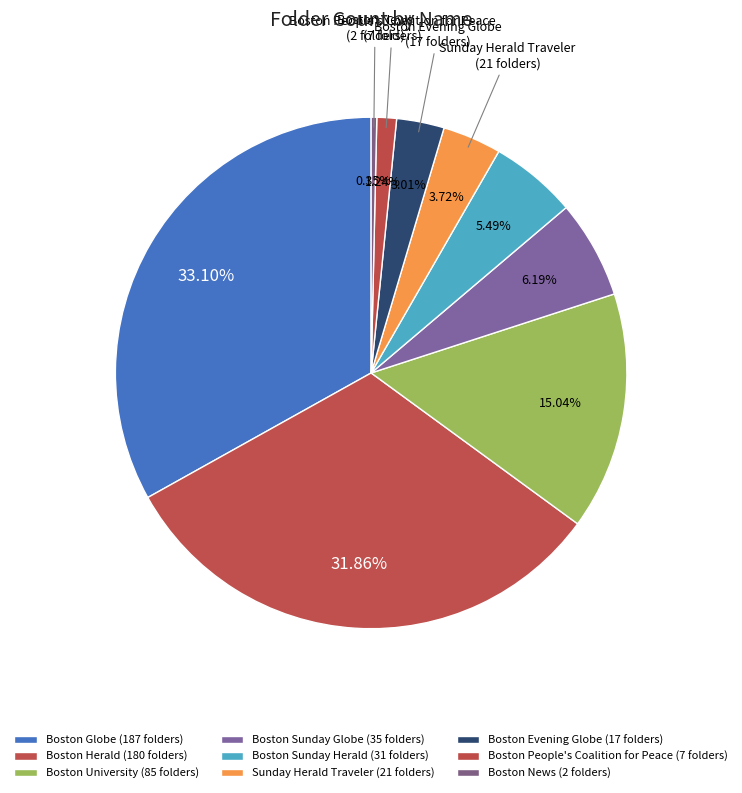

Does any single category account for the majority?

No